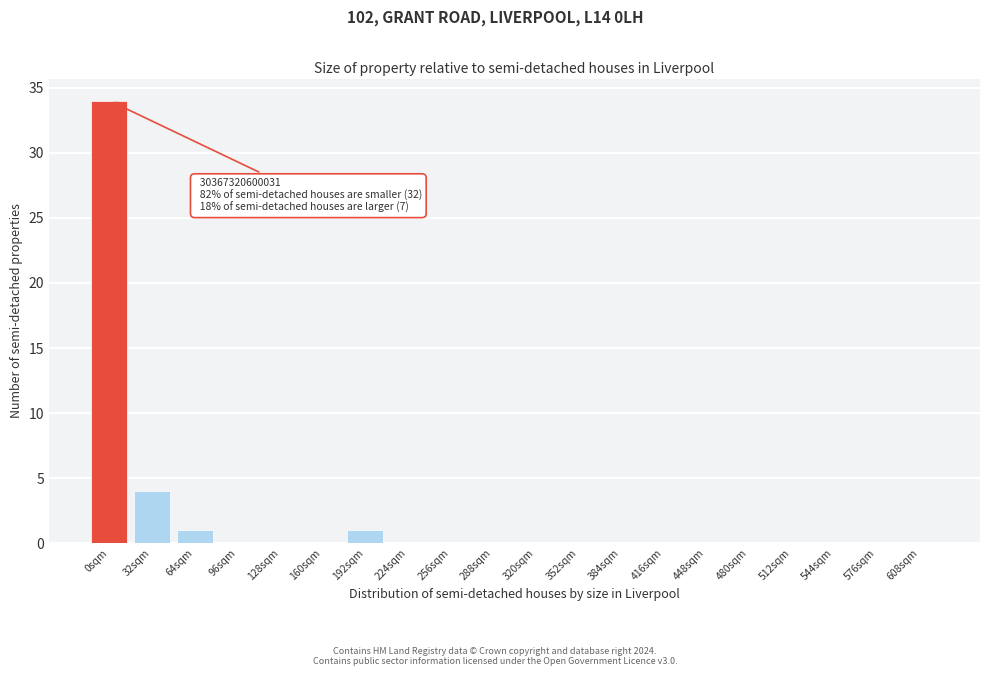

Reading right to left, transcribe all the data shown in this chart.

608sqm=0	576sqm=0	544sqm=0	512sqm=0	480sqm=0	448sqm=0	416sqm=0	384sqm=0	352sqm=0	320sqm=0	288sqm=0	256sqm=0	224sqm=0	192sqm=1	160sqm=0	128sqm=0	96sqm=0	64sqm=1	32sqm=4	0sqm=34